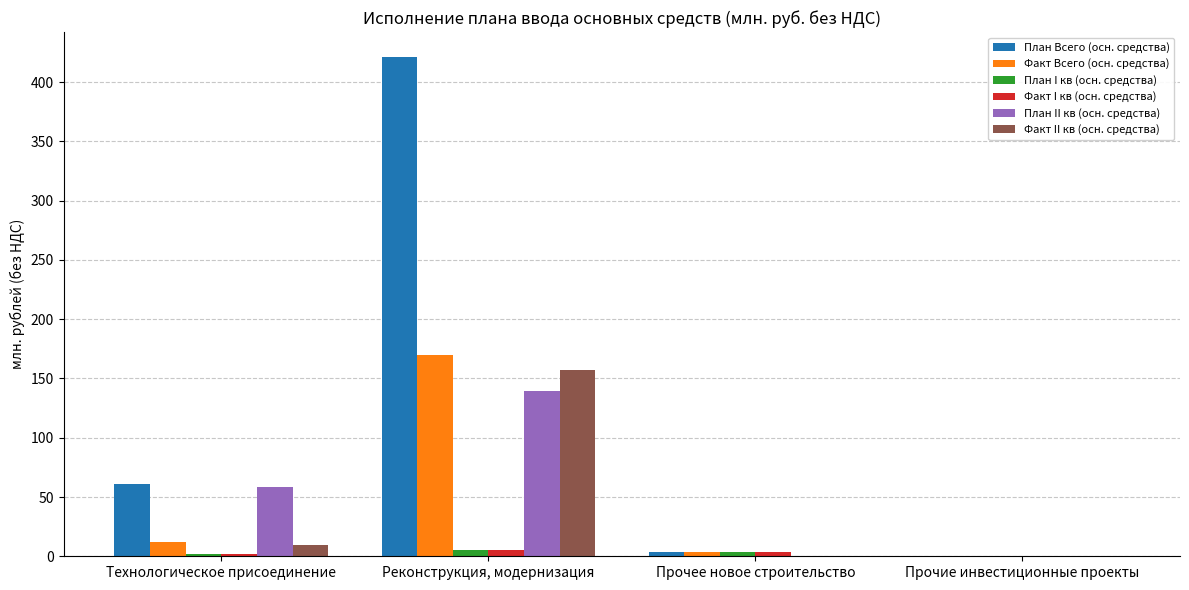

What is the maximum value shown in the chart?

421.2